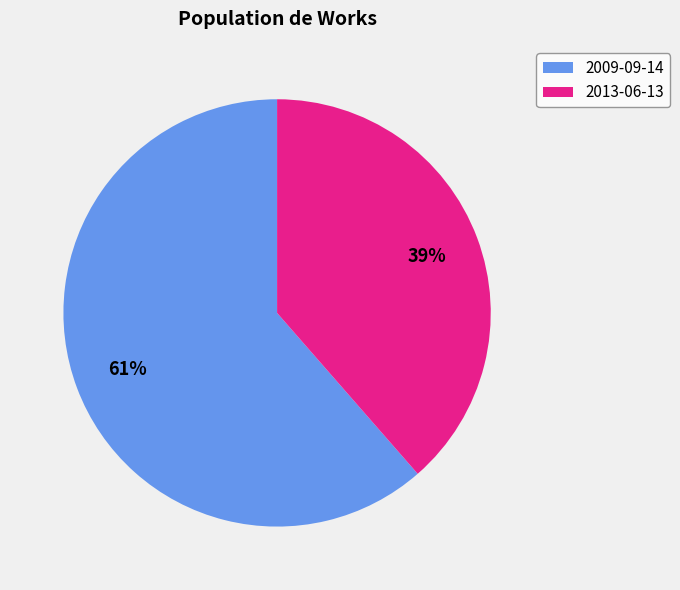

Is it true that 2009-09-14 is 38% of the pie?

False